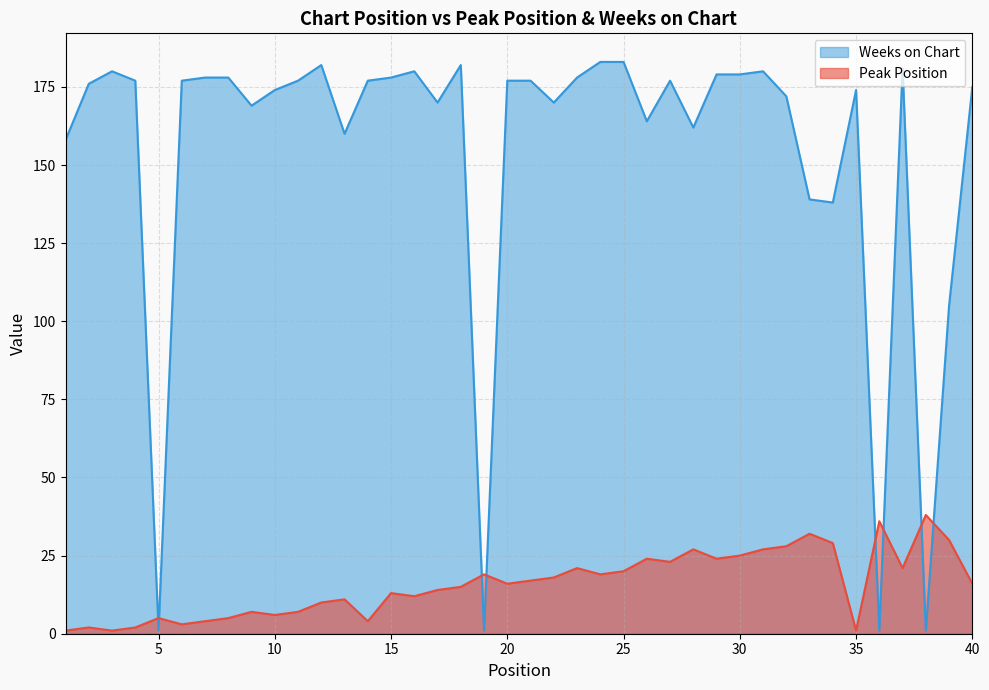

How many lines are shown in the chart?

2